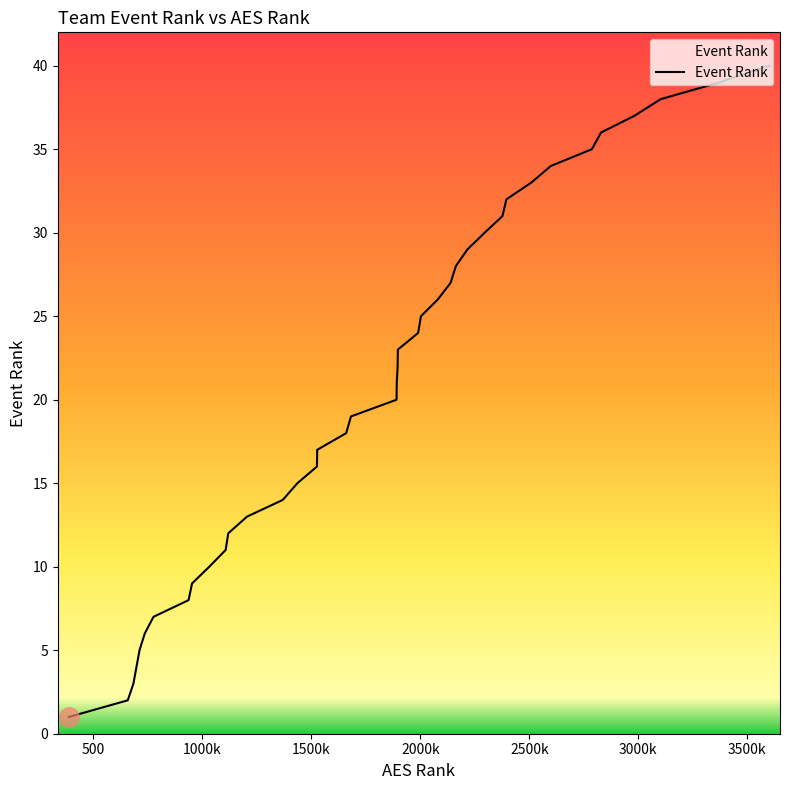

What is the maximum value shown in the chart?

40